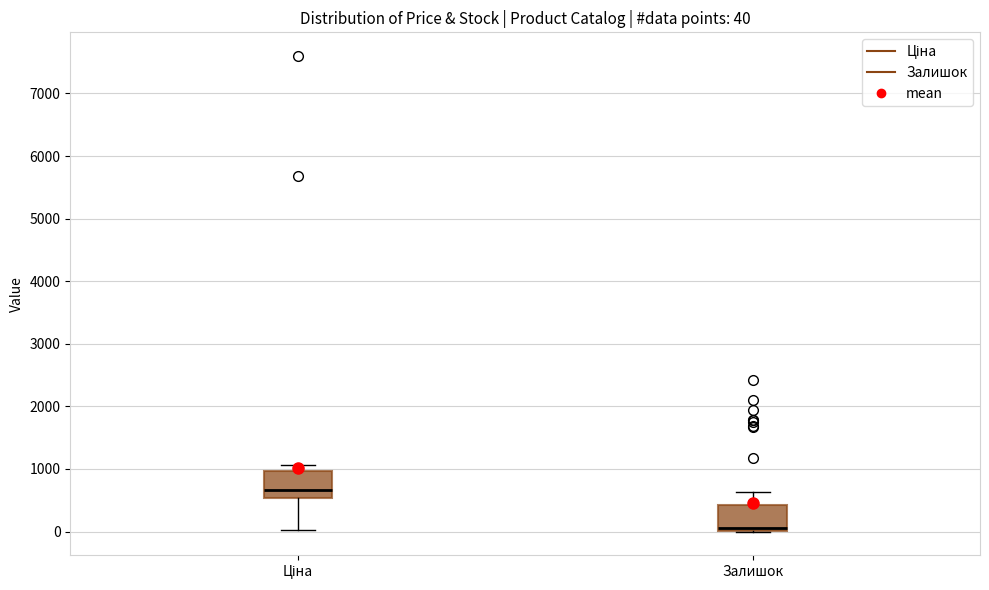

Which box has the lowest median line?

Залишок